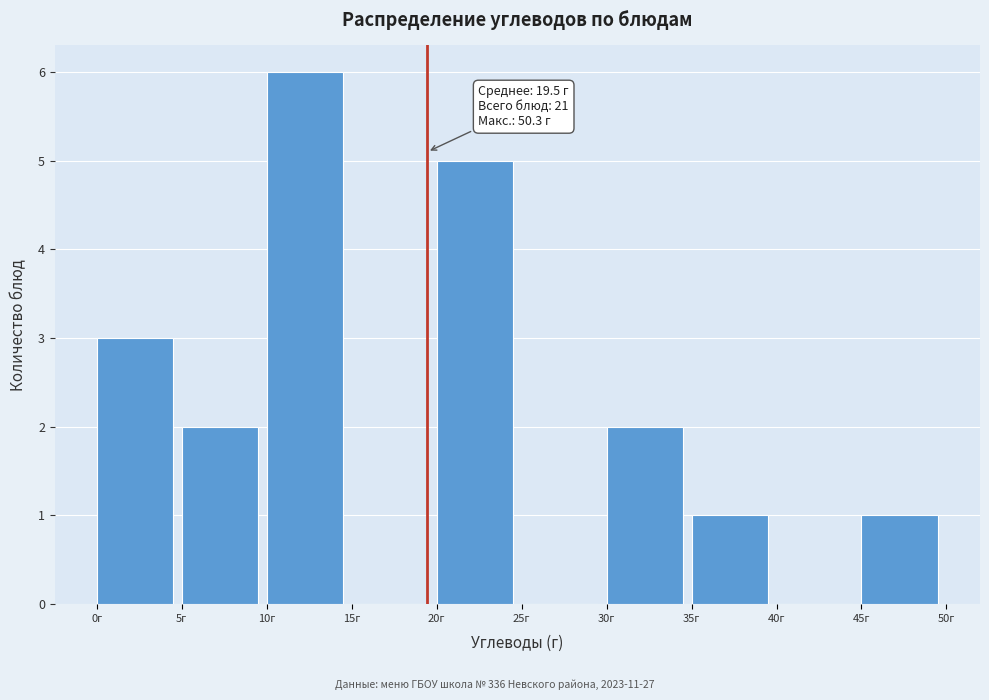

Over which range of the x-axis is the bar tallest?

10 to 15